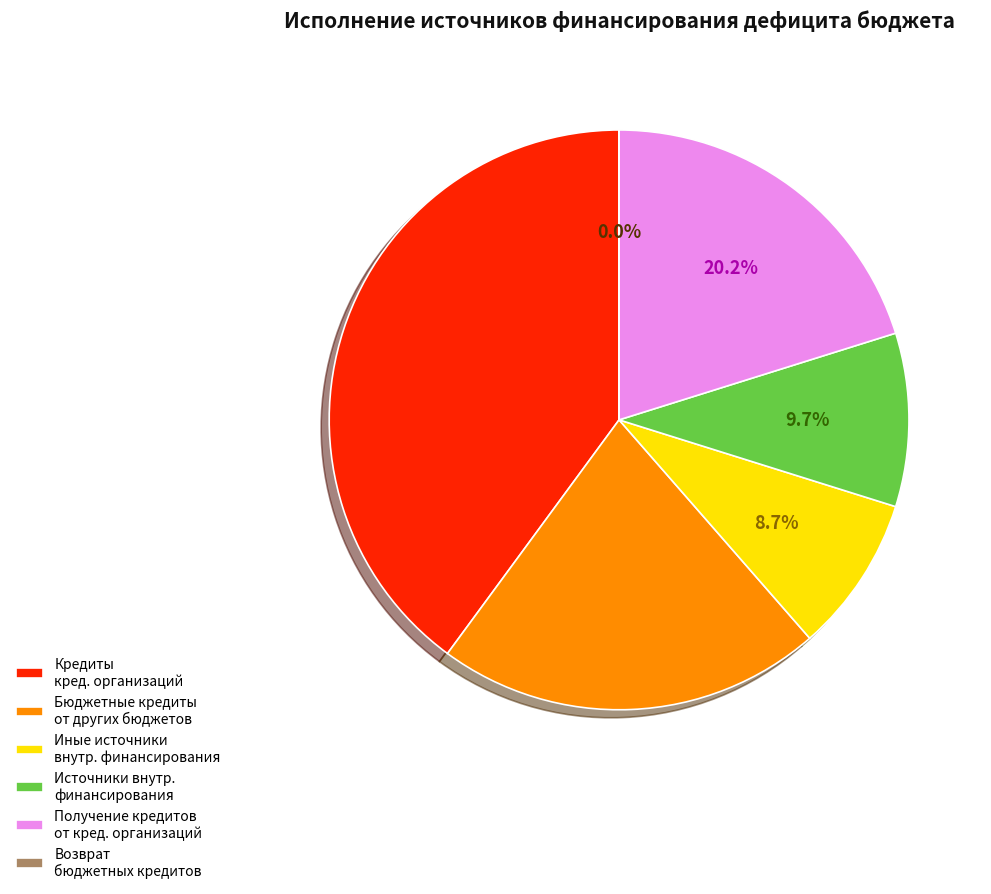

Which category has the biggest portion of the pie?

Кредиты кред. организаций